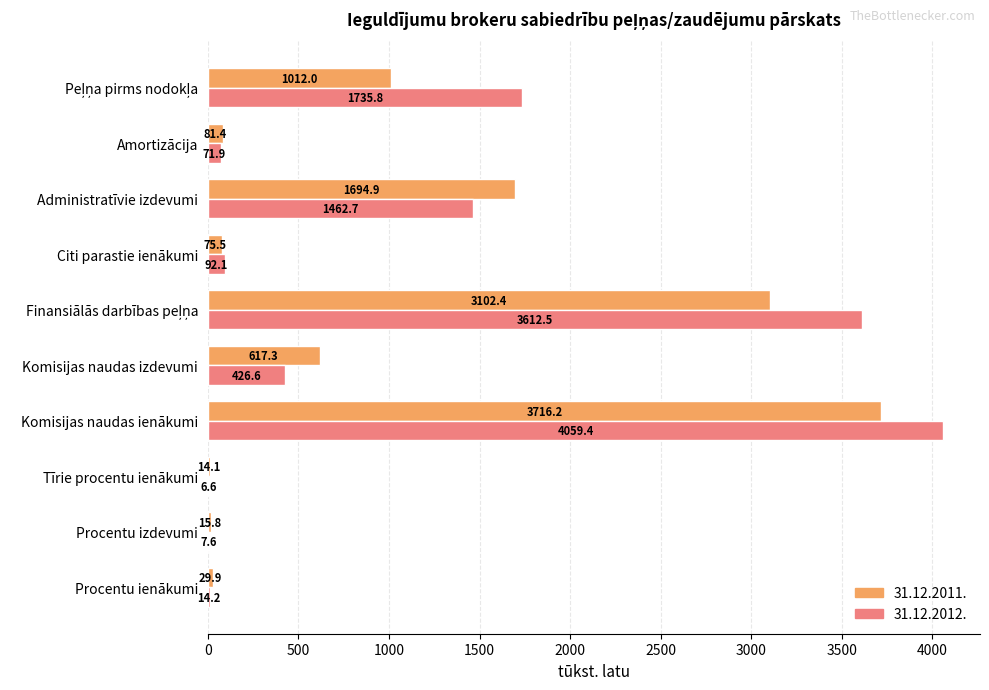

What is the greatest value displayed?

4059.4